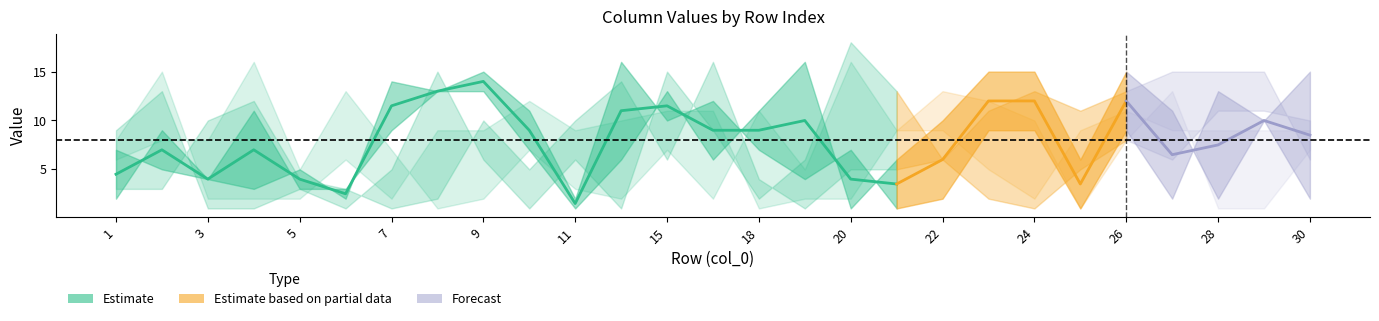

Is the value of col_9 at 9 greater than the value of col_7 at 19?

No